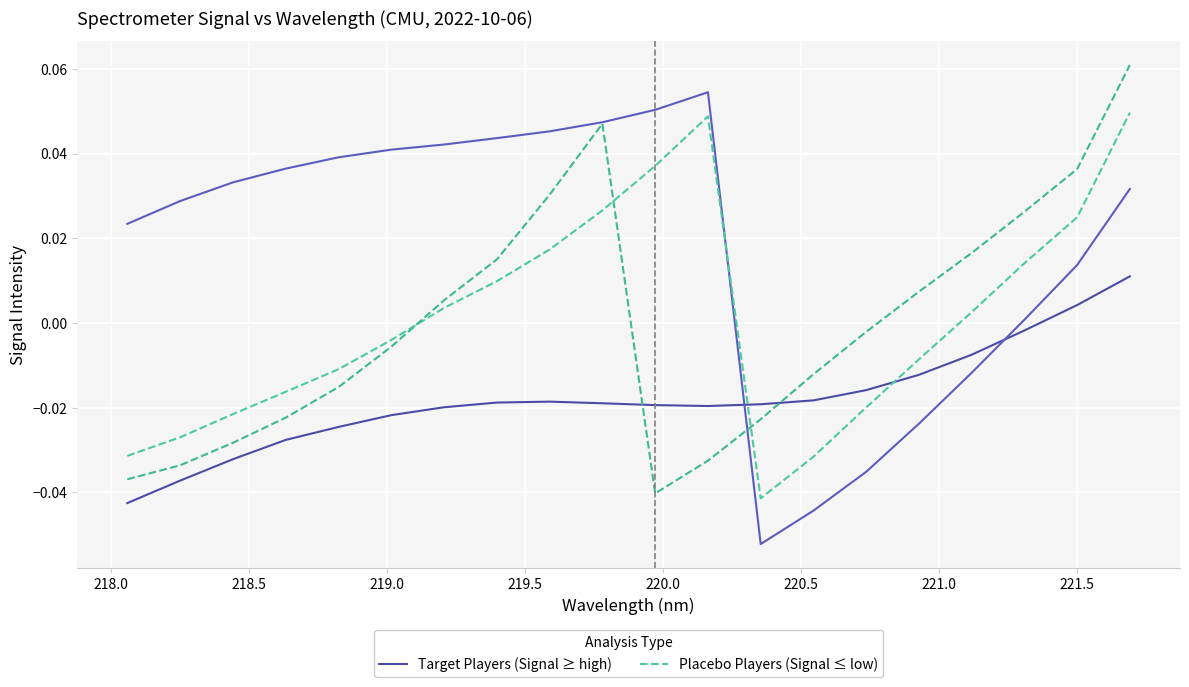

Which series ends up on top after the final intersection of Placebo Players (Signal ≤ low) and Target Players (Signal ≥ high)?

Placebo Players (Signal ≤ low)